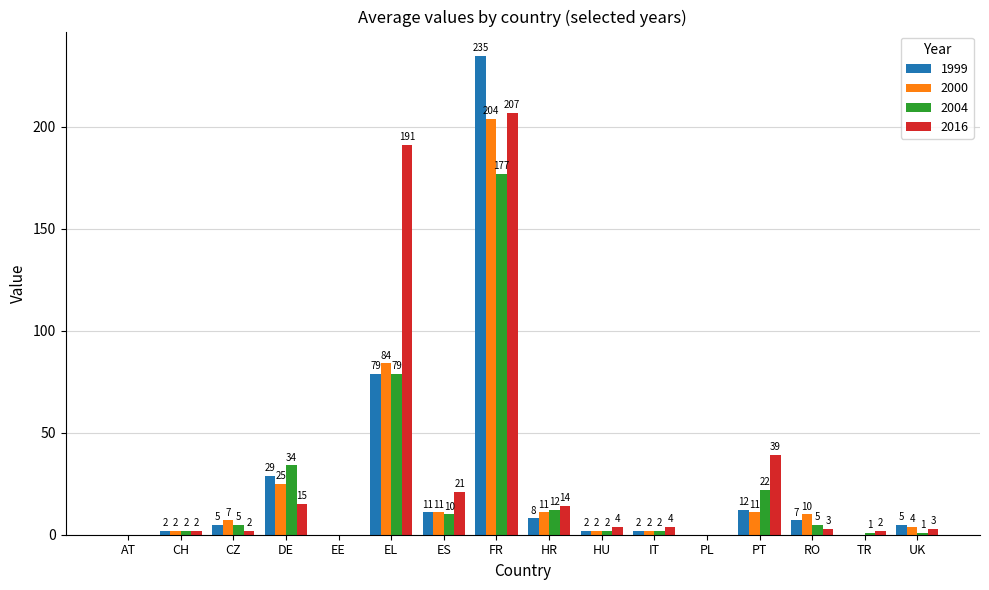

Between CH and EL, which series saw the biggest shift?

2016